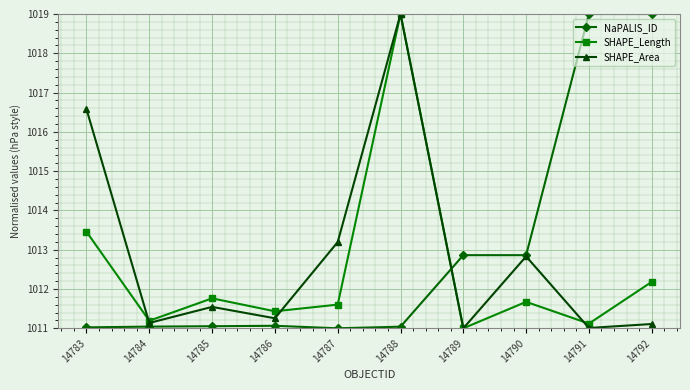

What is the difference between the second highest and second lowest values in the NaPALIS_ID series?

8.0